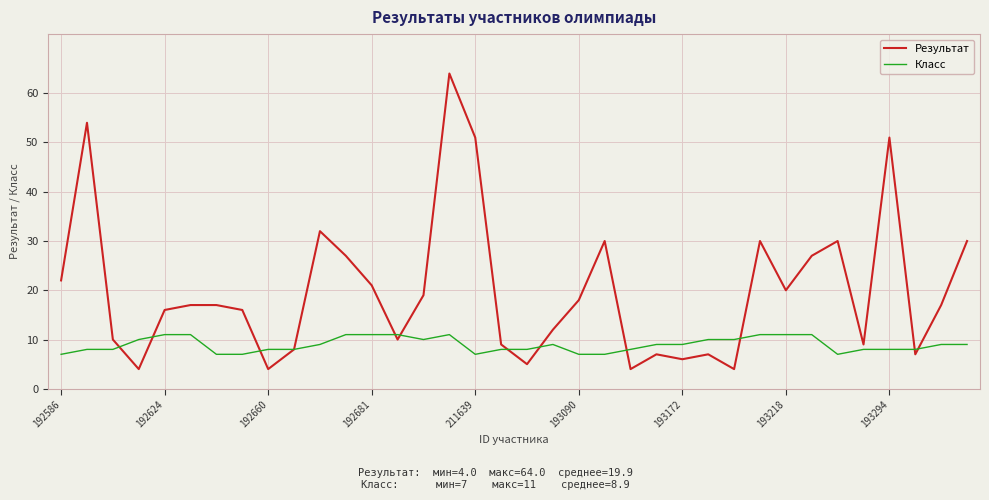

List the series in order of their overall mean, lowest first.

Класс, Результат